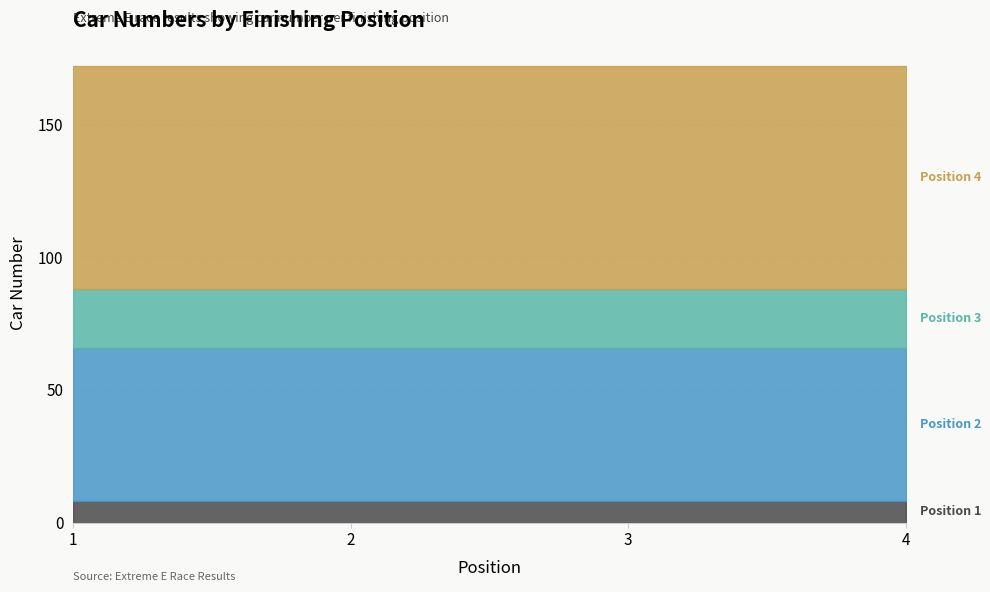

What is the total value across all series at 2?

172